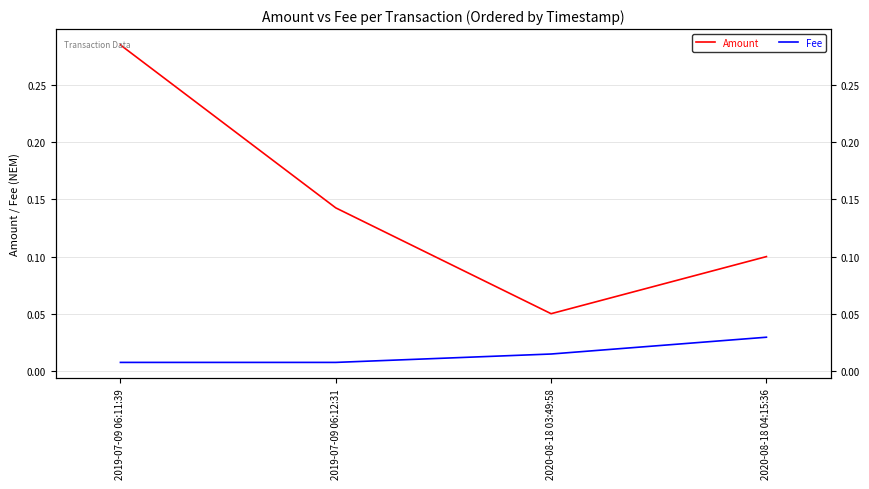

The value of Amount at 2020-08-18 04:15:36 is 0.1. True or false?

True